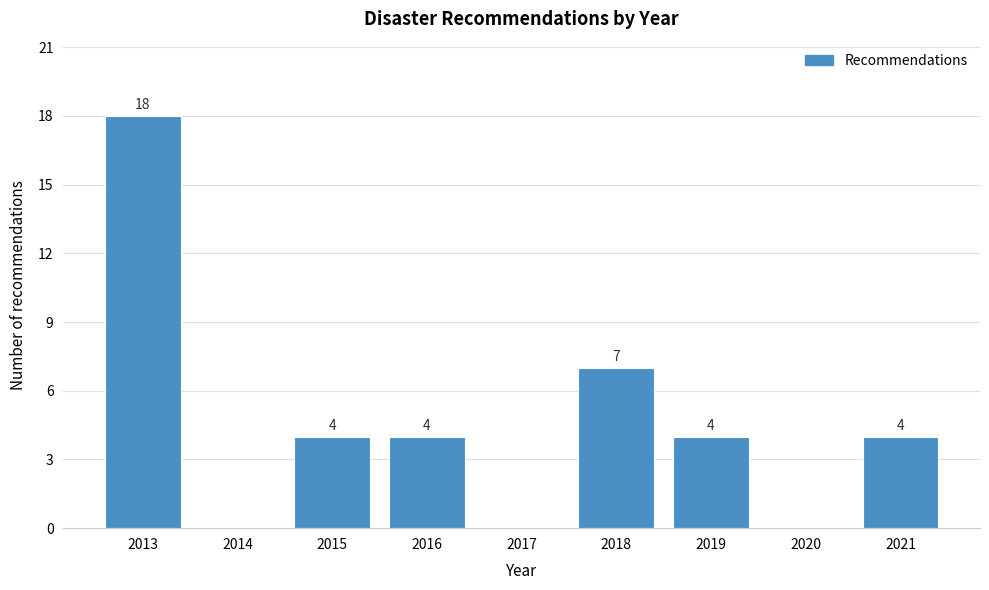

Reading left to right, extract all data points from this chart.

2013=18	2014=0	2015=4	2016=4	2017=0	2018=7	2019=4	2020=0	2021=4